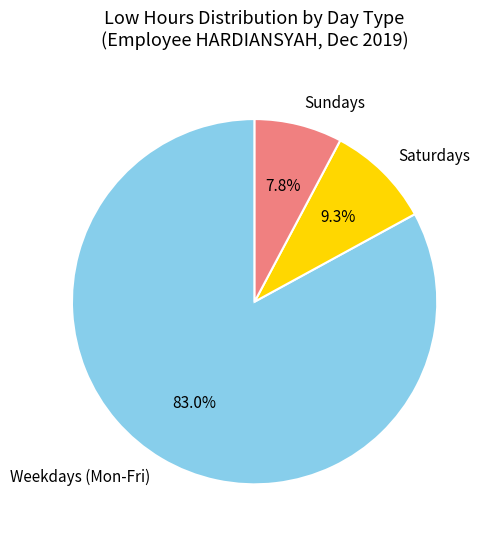

Approximately how many times larger is the value at Weekdays (Mon-Fri) compared to Saturdays?

8.9